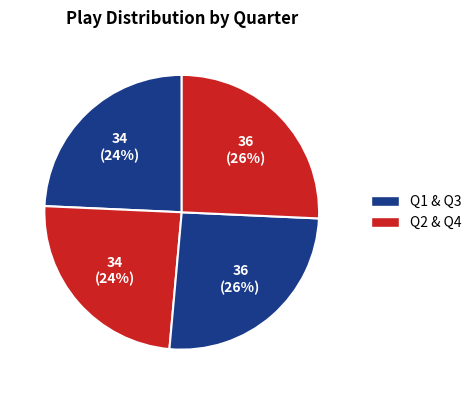

How many segments does this pie chart have?

4